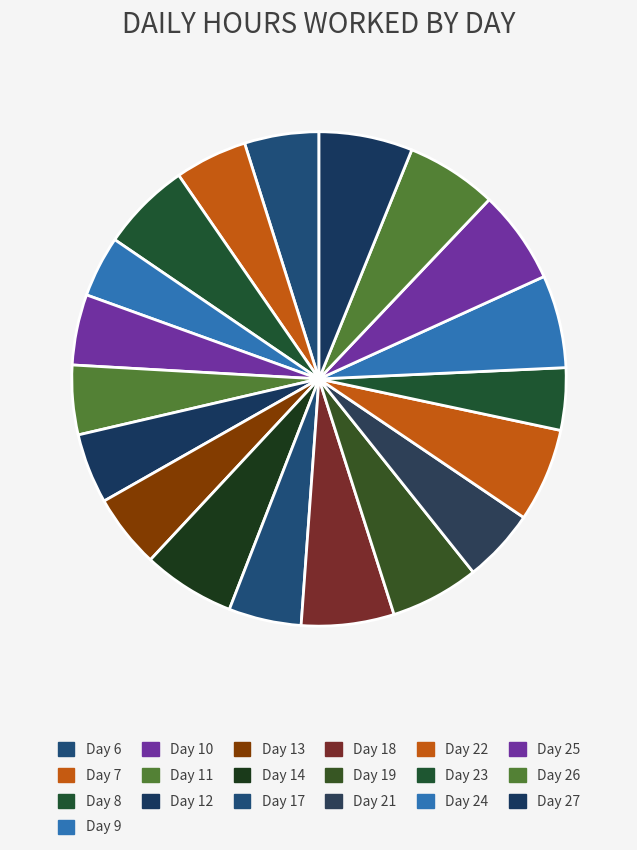

Which category has the smallest portion of the pie?

Day 9